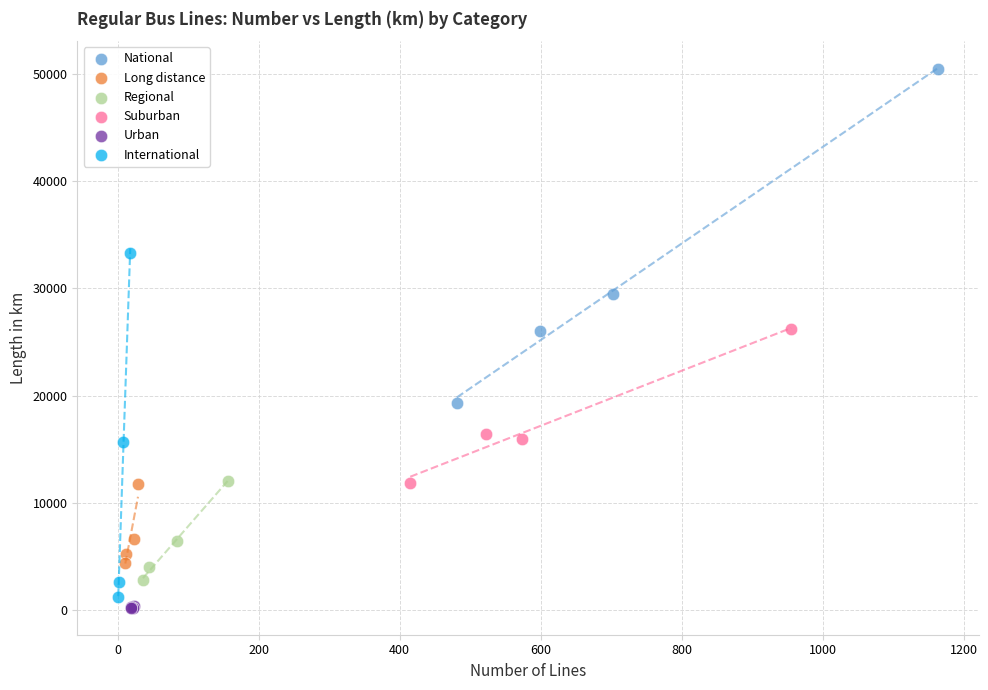

Which series reaches the minimum Y coordinate?

Urban